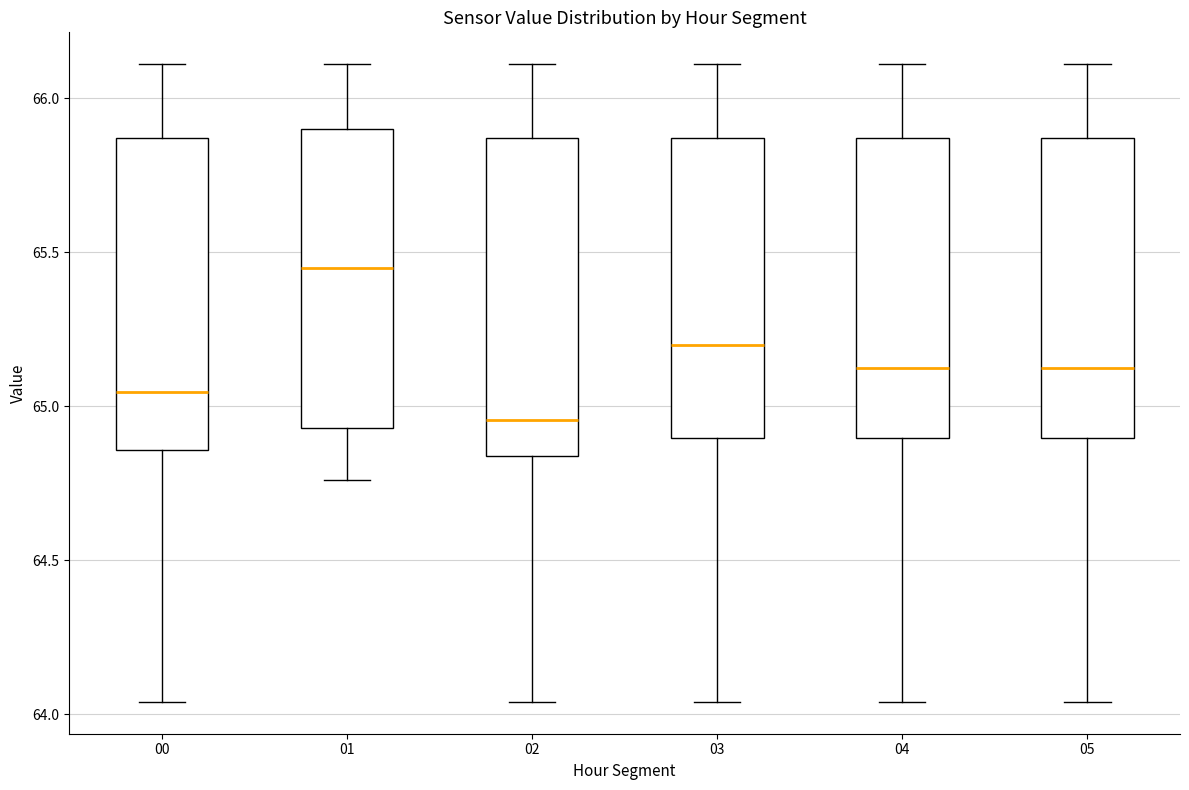

Where does the lower whisker of the box at x = 02 end on the y-axis? The values are not printed on the chart, so give them approximately, as read against the axis.

64.05